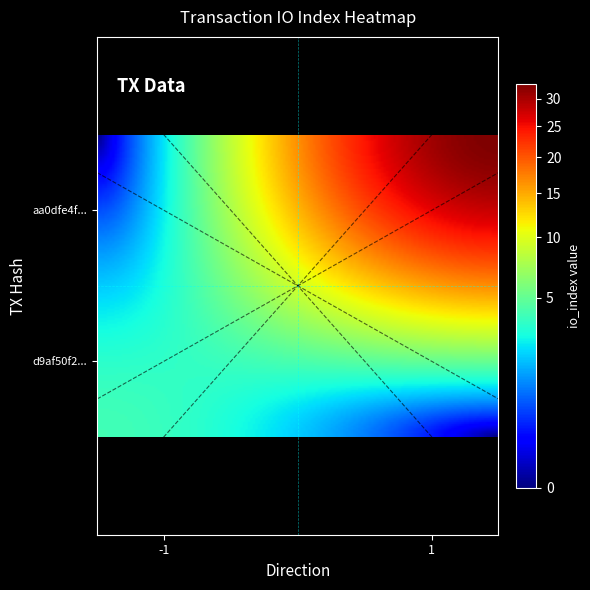

Reading right to left, extract all data points from this chart.

d9af50f2e82b4cedb69b2df61e447e4ccc3feda: 4	-1
aa0dfe4f9de1280d167da576a1efd73af5fa1c9: 33	1